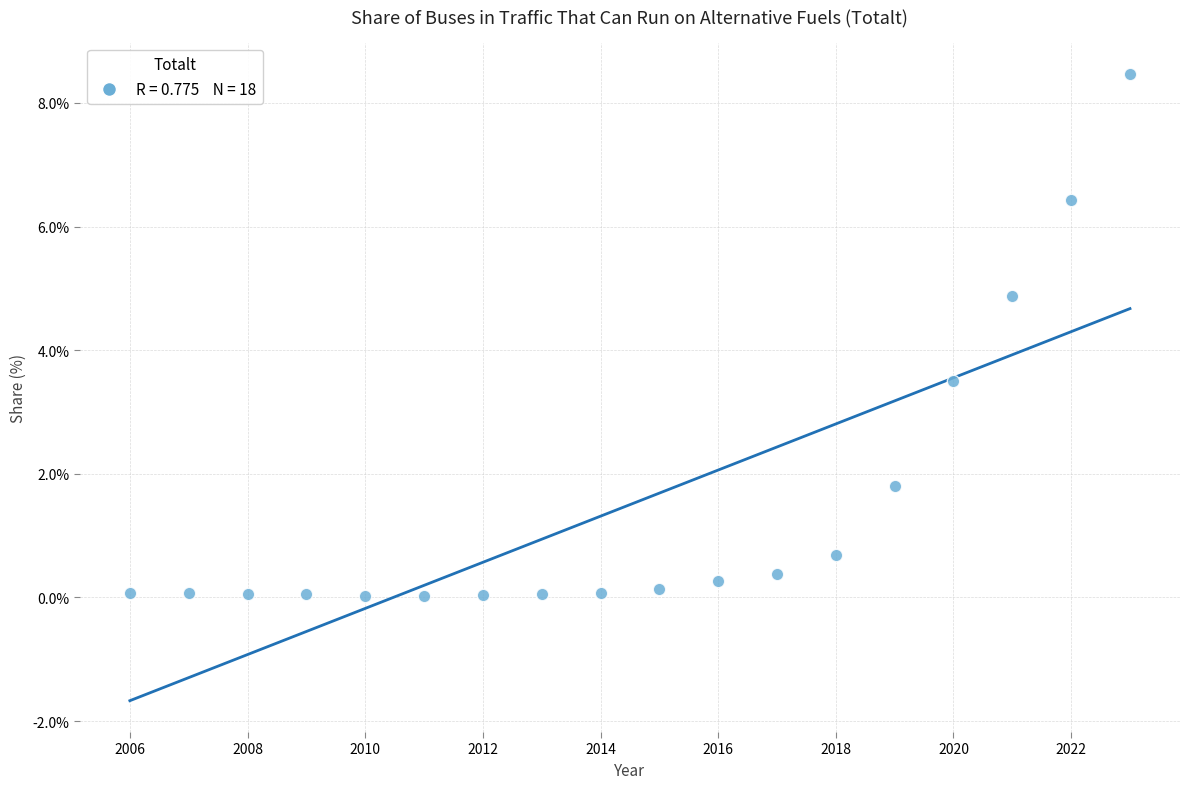

What is the range of X values (max minus min)?

17.0